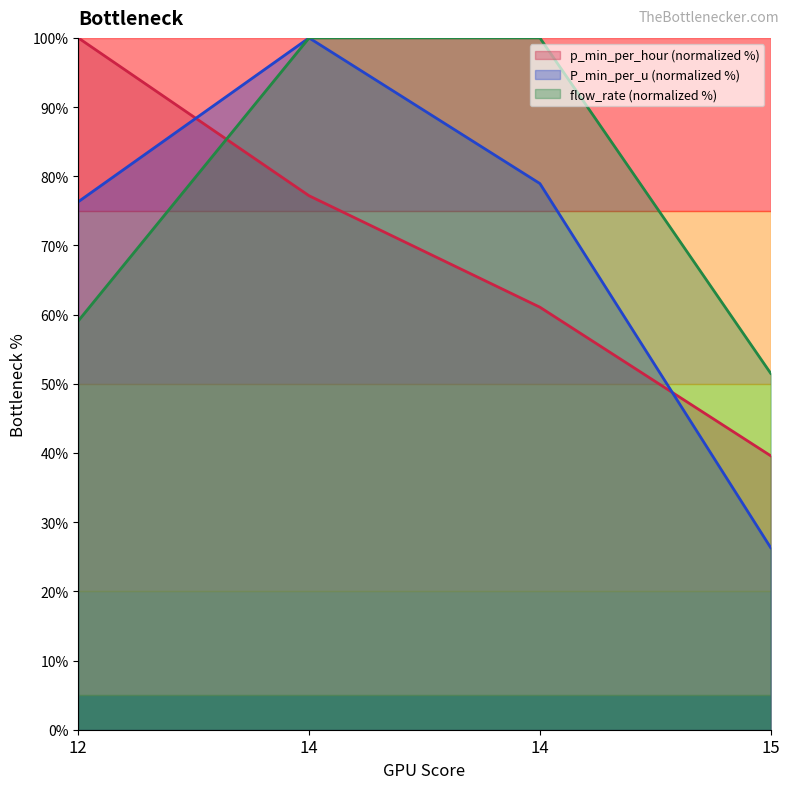

At which category does the chart reach its minimum across all series?

15